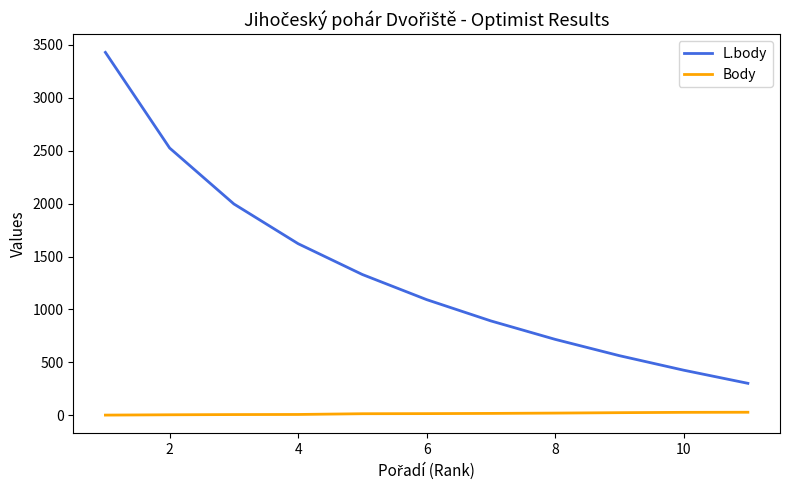

True or false: Body and L.body intersect in this chart.

False